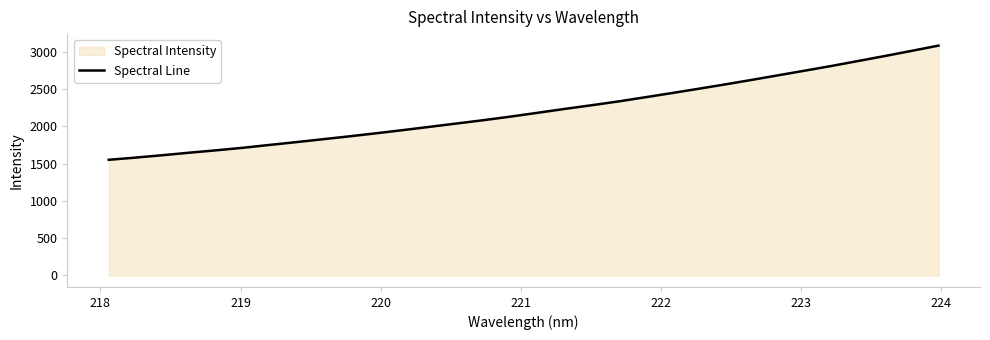

What is the maximum value shown in the chart?

3083.5